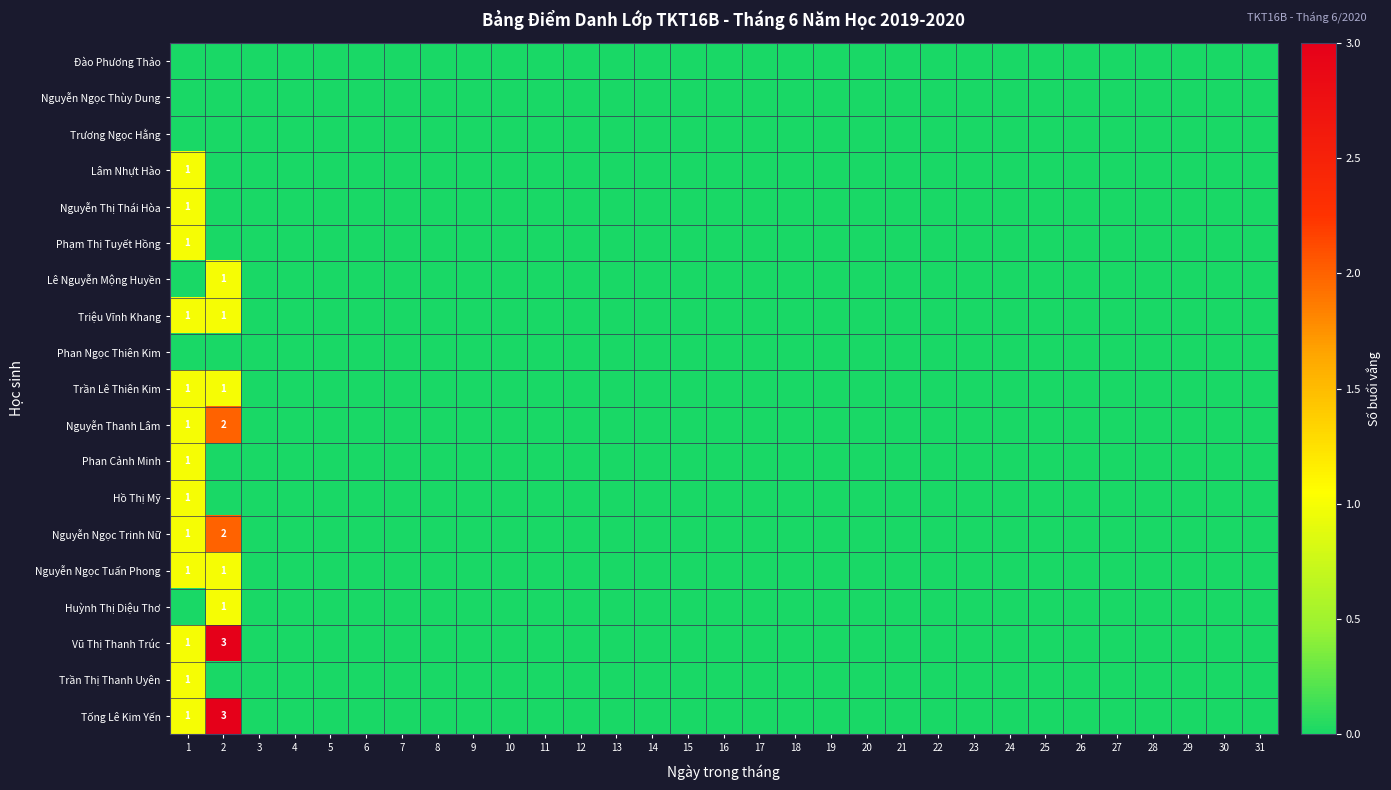

What is the sum of all Vũ Thị Thanh Trúc values?

4